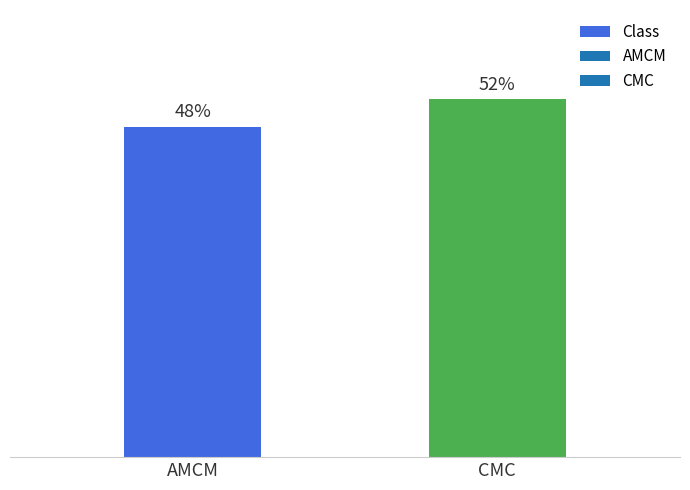

Between CMC and AMCM, which is larger?

CMC